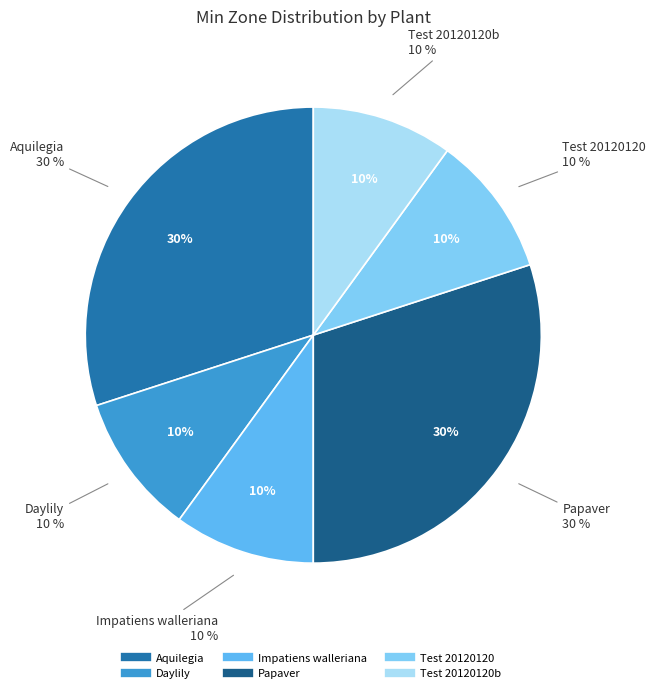

To the nearest percent, what portion does Daylily represent?

10%